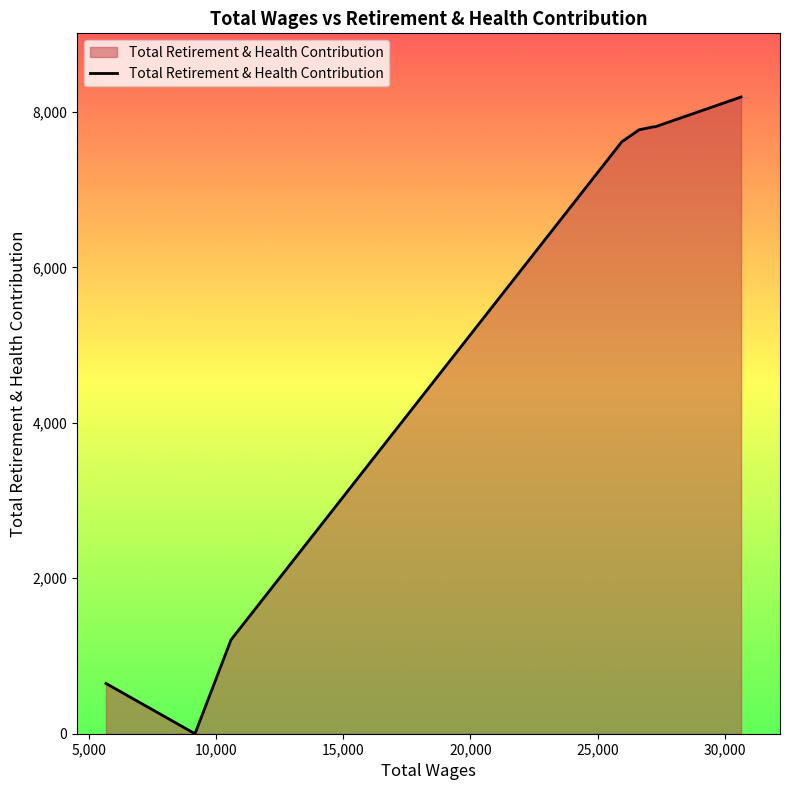

Does the chart display data point markers on the line(s)?

No